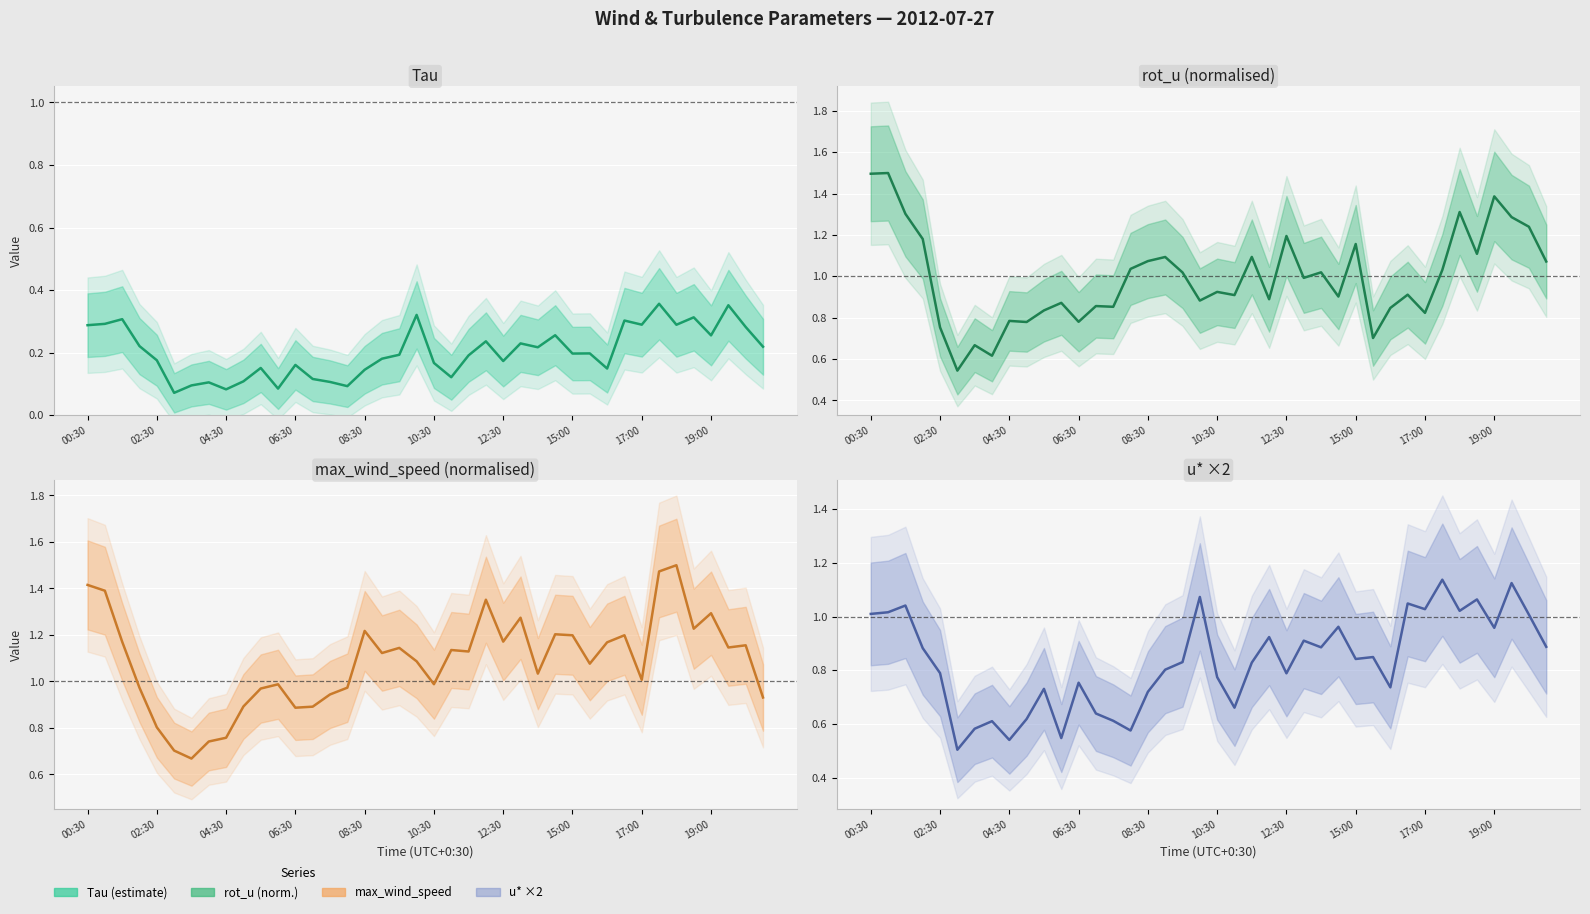

Reading right to left, what are all the values shown in this chart?

Tau: 0.2	0.3	0.4	0.3	0.3	0.3	0.4	0.3	0.3	0.1	0.2	0.2	0.3	0.2	0.2	0.2	0.2	0.2	0.1	0.2	0.3	0.2	0.2	0.1	0.1	0.1	0.1	0.2	0.1	0.2	0.1	0.1	0.1	0.1	0.1	0.2	0.2	0.3	0.3	0.3
rot_u (normalised): 1.1	1.2	1.3	1.4	1.1	1.3	1.0	0.8	0.9	0.8	0.7	1.2	0.9	1.0	1.0	1.2	0.9	1.1	0.9	0.9	0.9	1.0	1.1	1.1	1.0	0.9	0.9	0.8	0.9	0.8	0.8	0.8	0.6	0.7	0.5	0.8	1.2	1.3	1.5	1.5
max_wind_speed (normalised): 0.9	1.2	1.1	1.3	1.2	1.5	1.5	1.0	1.2	1.2	1.1	1.2	1.2	1.0	1.3	1.2	1.4	1.1	1.1	1.0	1.1	1.1	1.1	1.2	1.0	0.9	0.9	0.9	1.0	1.0	0.9	0.8	0.7	0.7	0.7	0.8	1.0	1.2	1.4	1.4
u* ×2: 0.9	1.0	1.1	1.0	1.1	1.0	1.1	1.0	1.0	0.7	0.8	0.8	1.0	0.9	0.9	0.8	0.9	0.8	0.7	0.8	1.1	0.8	0.8	0.7	0.6	0.6	0.6	0.8	0.5	0.7	0.6	0.5	0.6	0.6	0.5	0.8	0.9	1.0	1.0	1.0